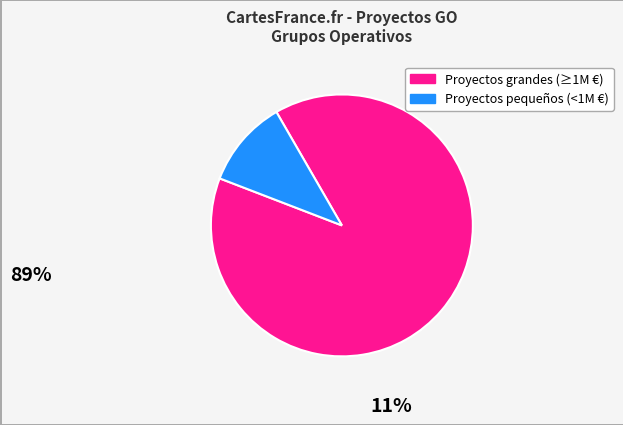

Is there any slice that represents more than half of the pie?

Yes